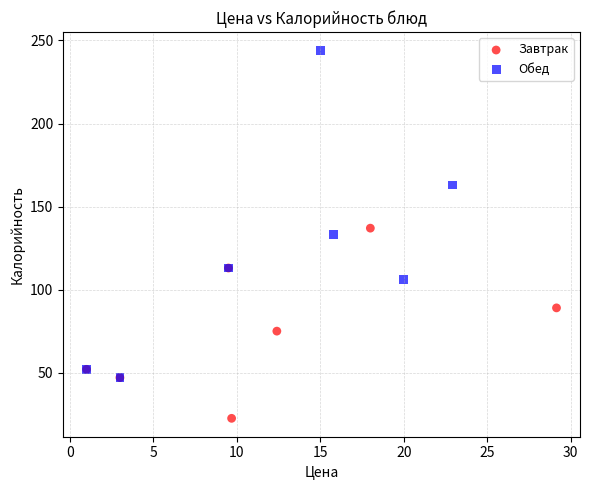

Which series contains the highest Y value?

Обед